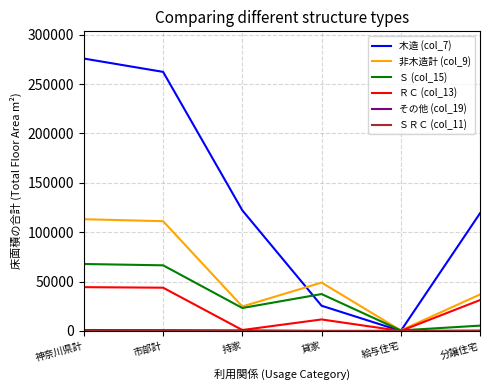

Which series has the largest total across all categories?

木造 (col_7)